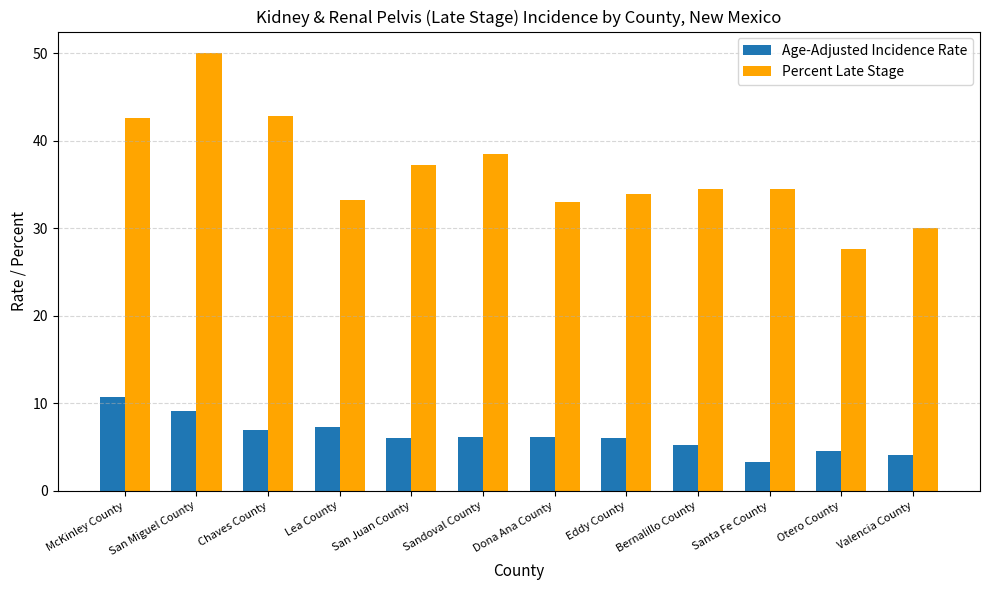

How many groups of bars are there?

12